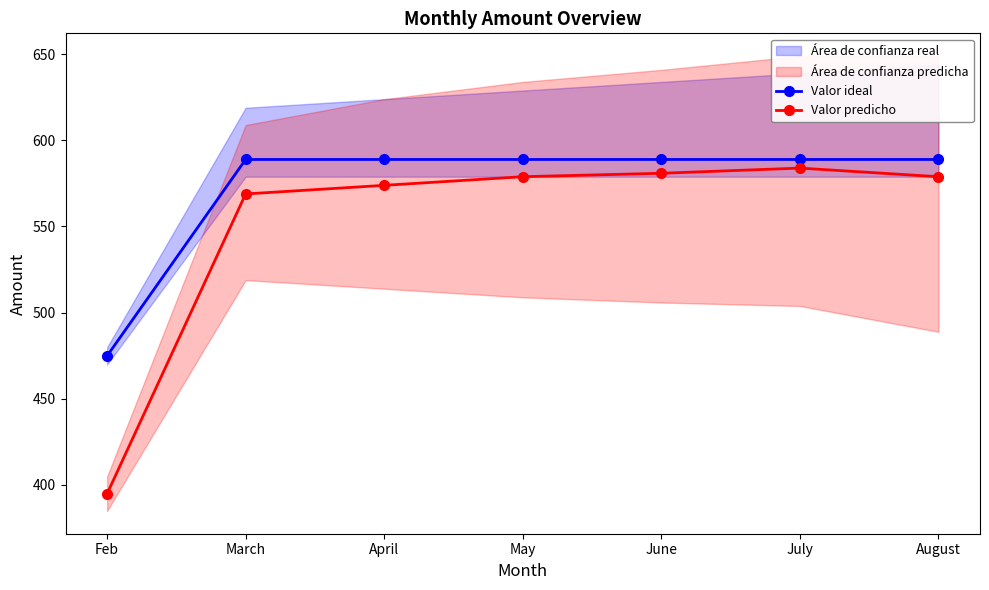

What is the sum of all Valor predicho values?

3859.8